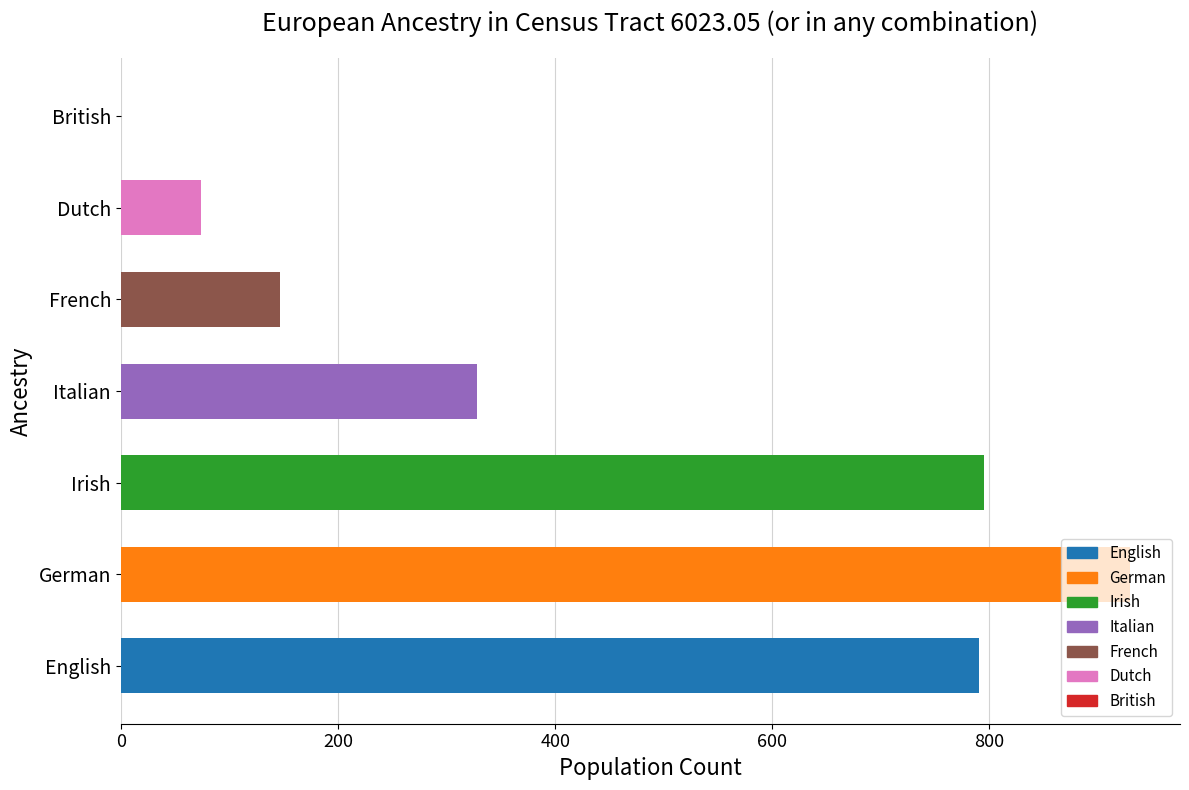

Between French and German, which is larger?

German